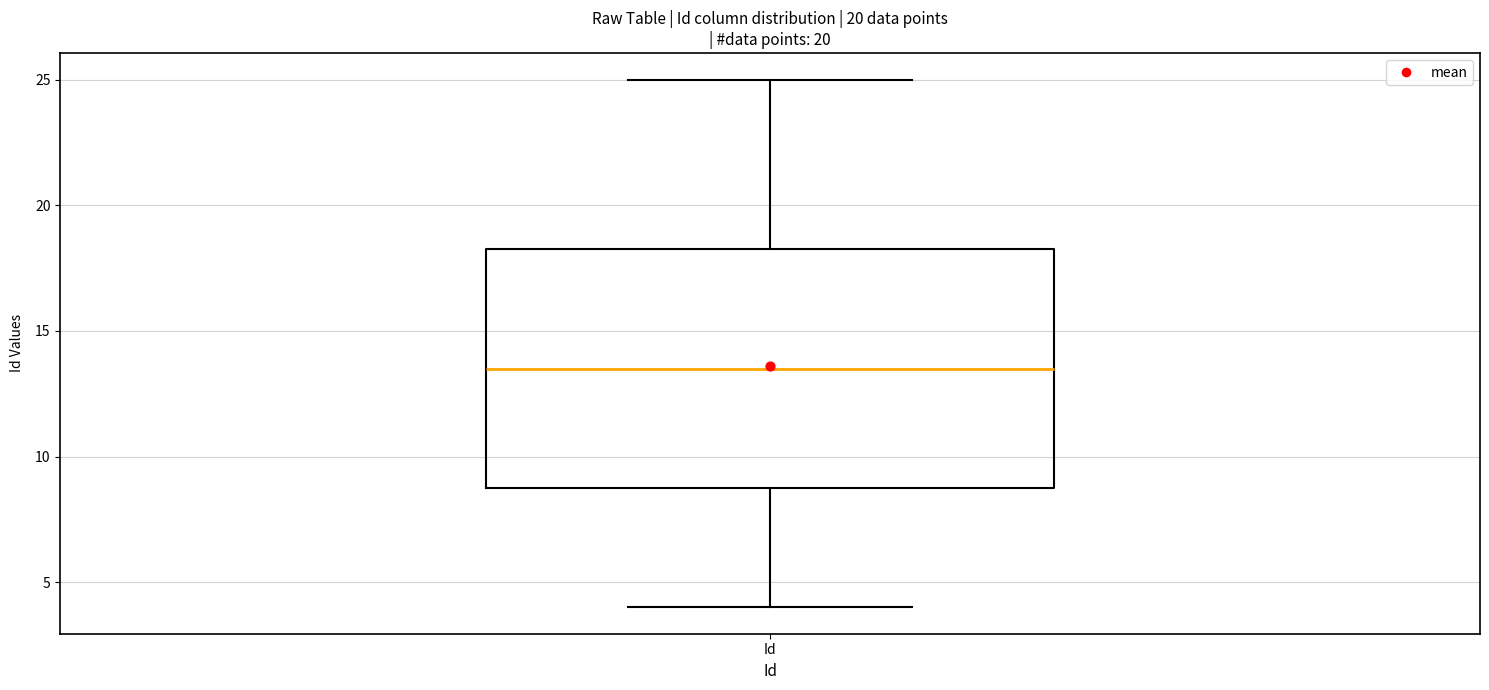

Transcribe this box plot: give where the median line is, the range the box spans, and where the two whiskers end, as read against the y-axis. The values are not printed on the chart, so give them approximately, as read against the axis.

median 13.5, box 9.0 to 18.5, whiskers 4.0 to 25.0